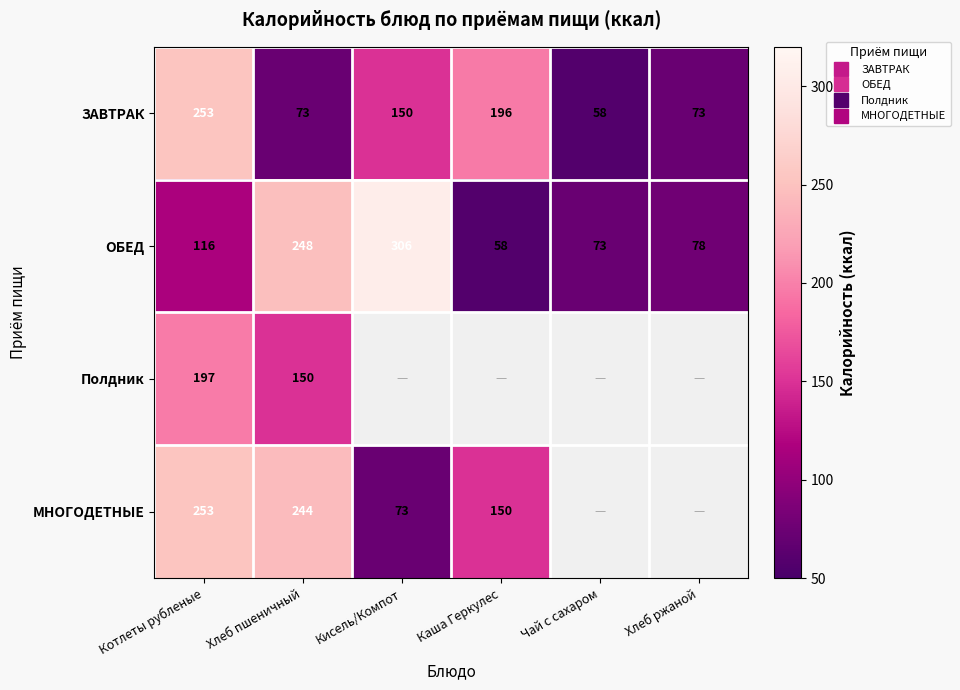

Rank the categories by Полдник value from highest to lowest.

Котлеты рубленые, Хлеб пшеничный, Кисель/Компот, Каша Геркулес, Чай с сахаром, Хлеб ржаной